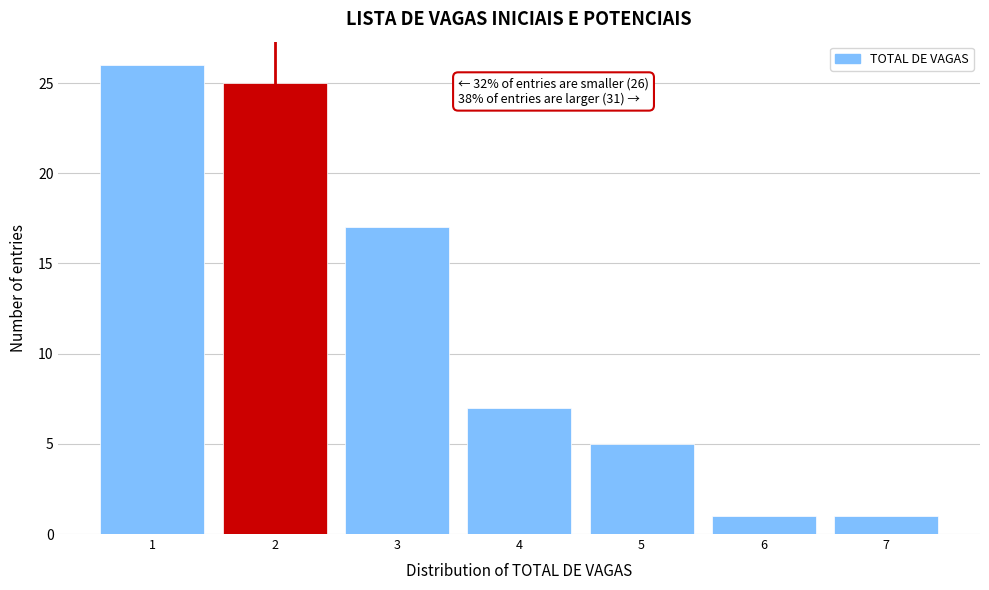

Which range on the x-axis has the tallest bar?

0.5 to 1.5